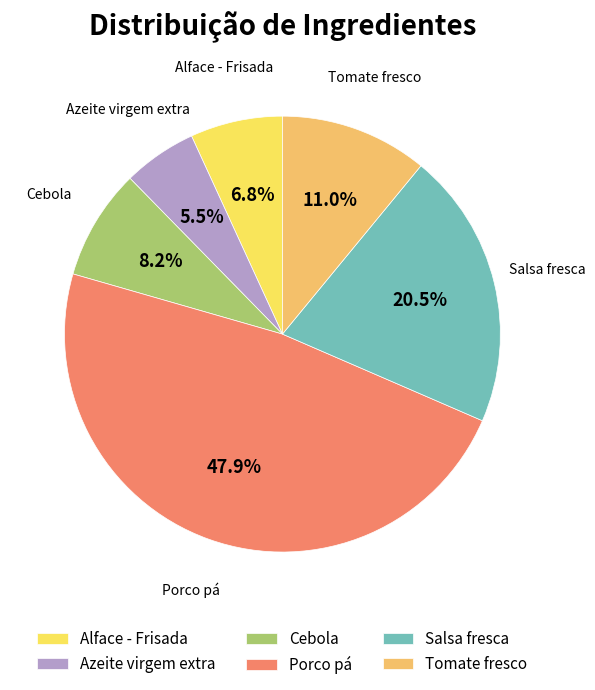

Is there any slice that represents more than half of the pie?

No